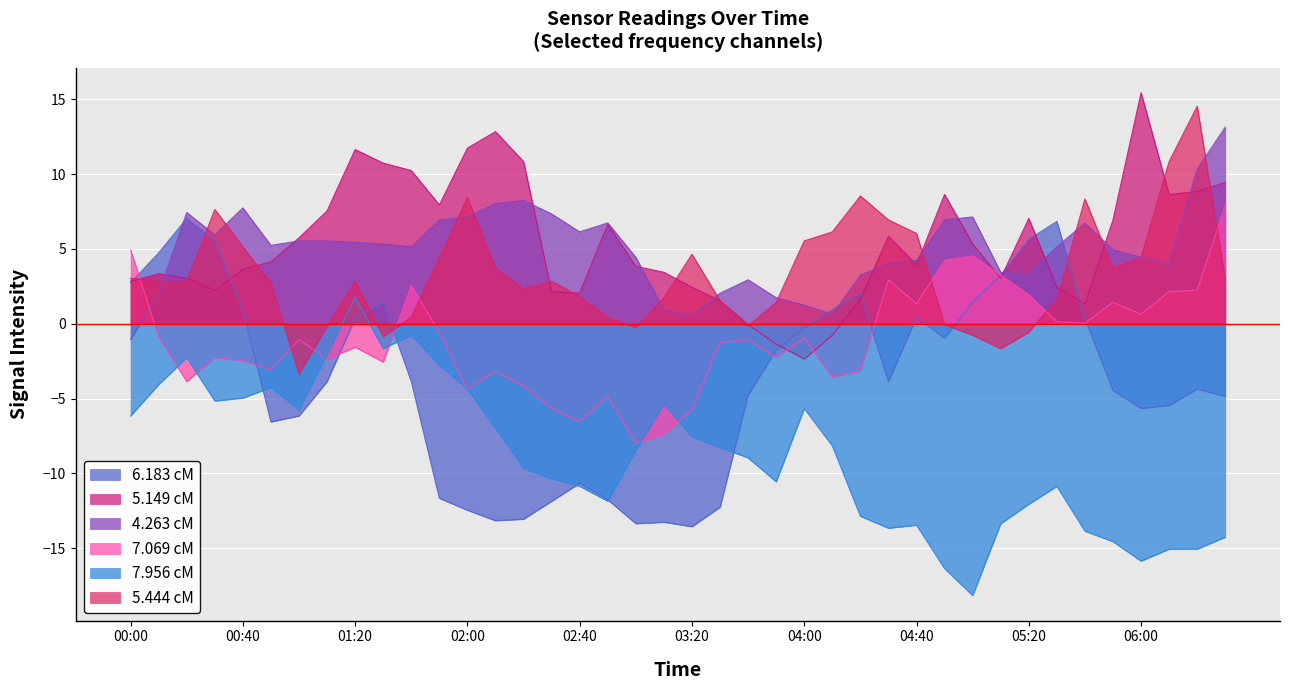

Which series has the largest total across all categories?

5.149 cM